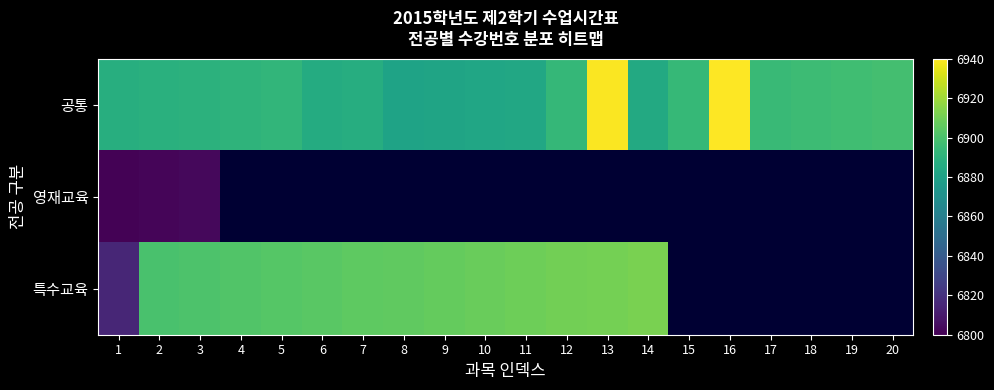

Rank the categories by 영재교육 value from highest to lowest.

3, 4, 5, 6, 7, 8, 9, 10, 11, 12, 13, 14, 15, 16, 17, 18, 19, 20, 2, 1